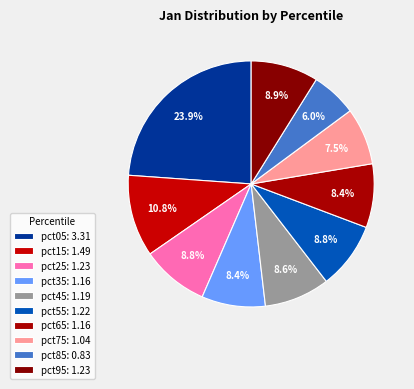

To the nearest percent, what is the difference between the pct85 and pct35 slice percentages?

2%